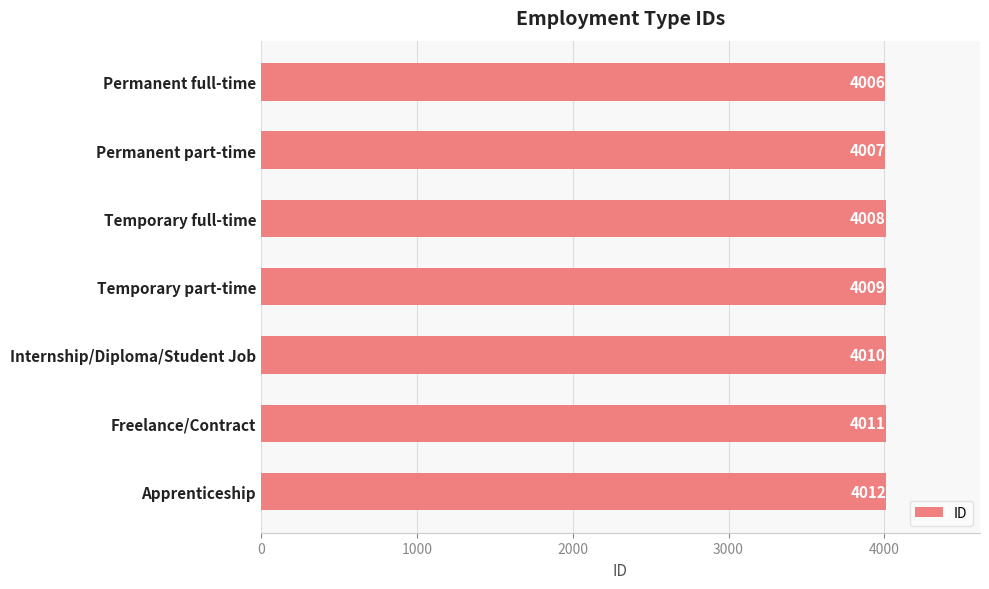

Reading top to bottom, what are all the values shown in this chart?

Permanent full-time=4006	Permanent part-time=4007	Temporary full-time=4008	Temporary part-time=4009	Internship/Diploma/Student Job=4010	Freelance/Contract=4011	Apprenticeship=4012